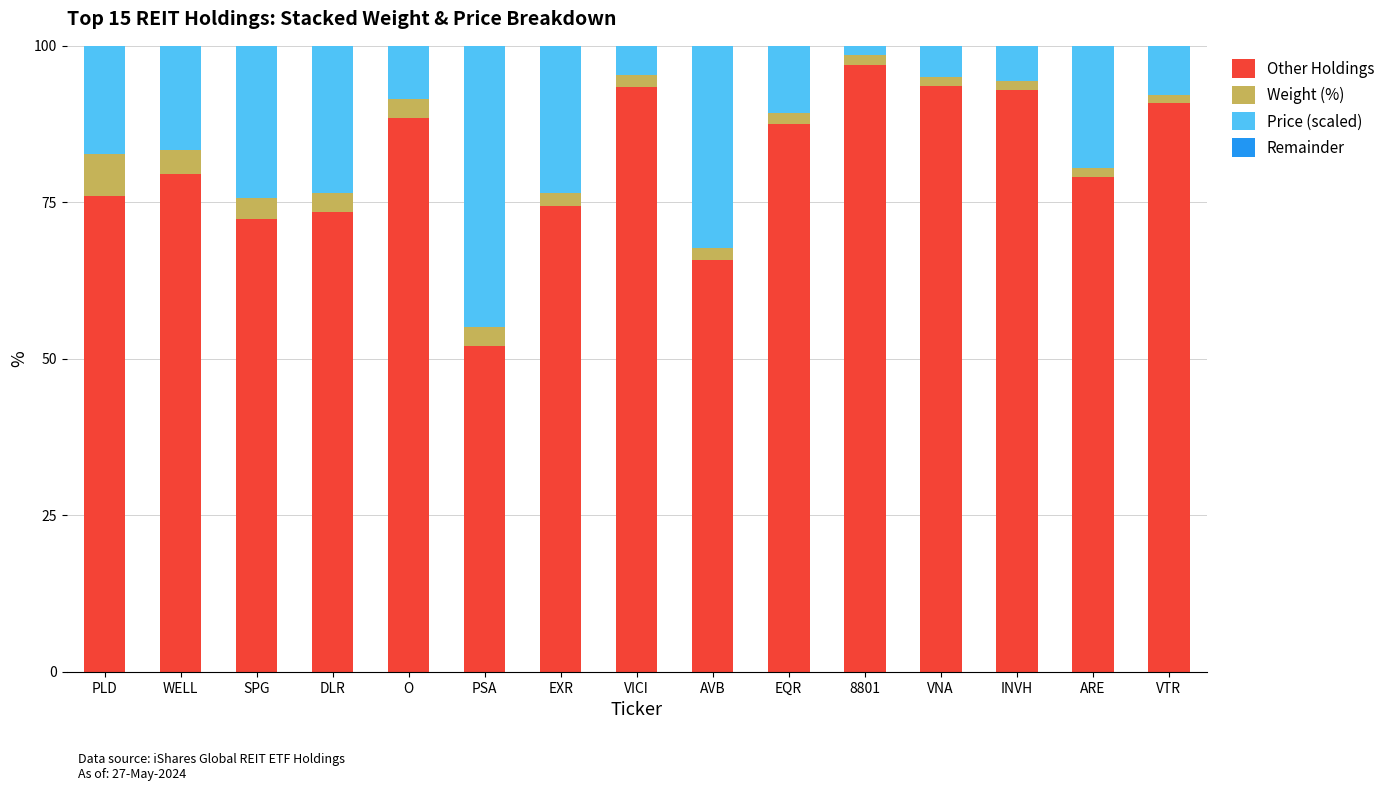

What is the sum of all Other Holdings values?

1215.5